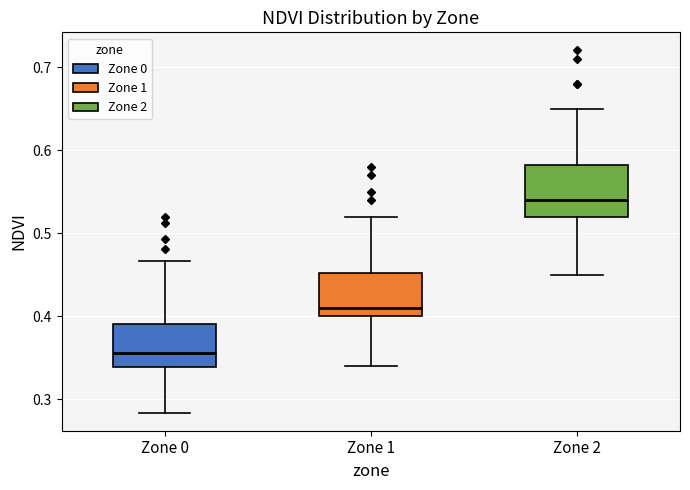

Where is the lower edge of the box for Zone 2 on the y-axis? The values are not printed on the chart, so give them approximately, as read against the axis.

0.52